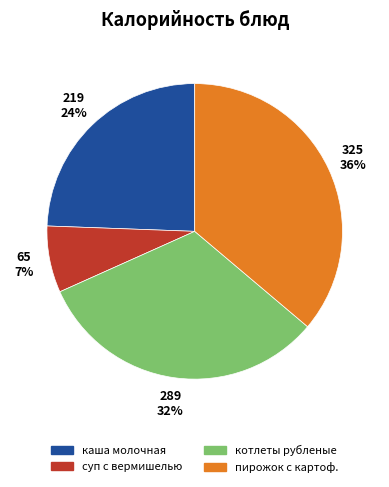

To the nearest percent, what is the average slice percentage?

25%